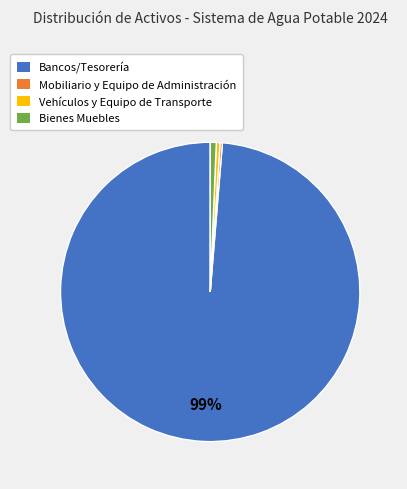

Is the sum of Bancos/Tesorería and Bienes Muebles greater than half?

Yes